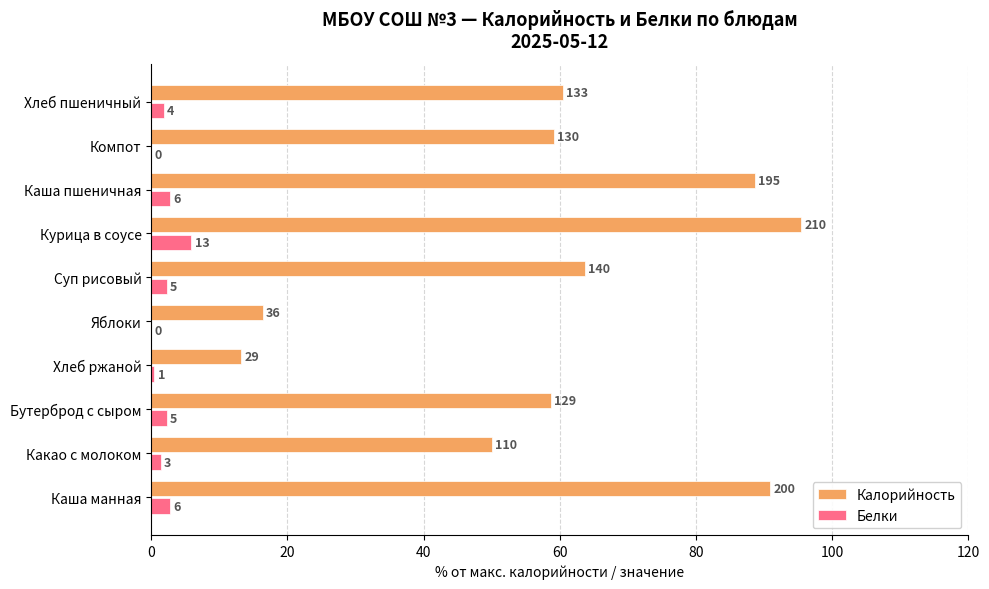

Reading left to right, extract all data points from this chart.

Калорийность: 90.9	50.0	58.6	13.2	16.4	63.6	95.5	88.6	59.1	60.5
Белки: 2.7	1.4	2.3	0.5	0.0	2.3	5.9	2.7	0.0	1.8